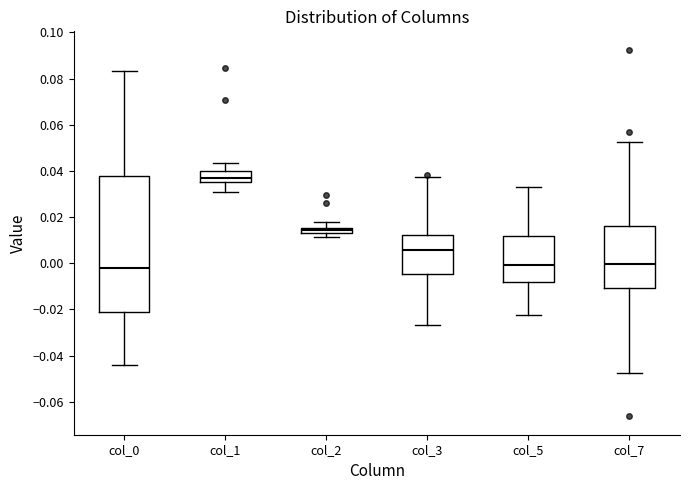

Which box is the tallest, from its lower edge to its upper edge?

col_0